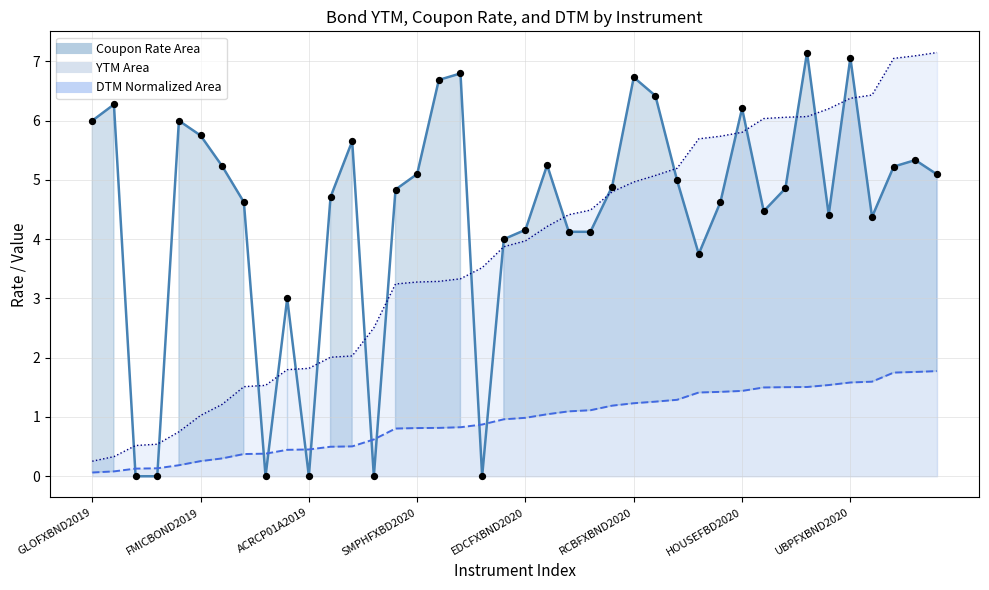

Which series contains the lowest Y value?

Coupon Rate